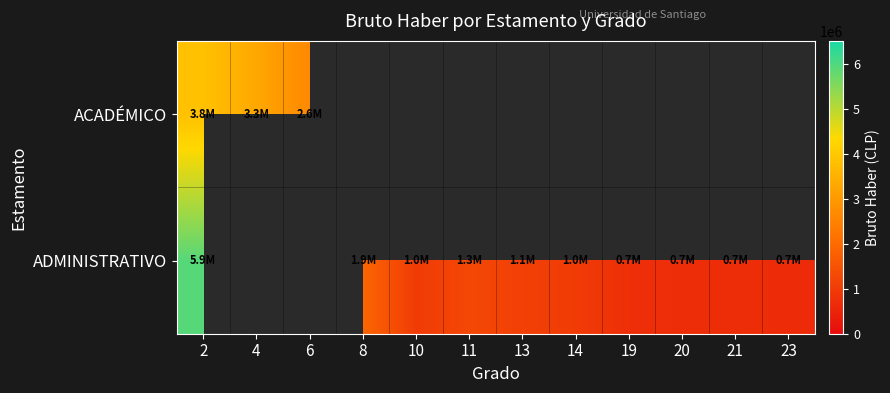

At how many categories does at least one series exceed 2058974?

3